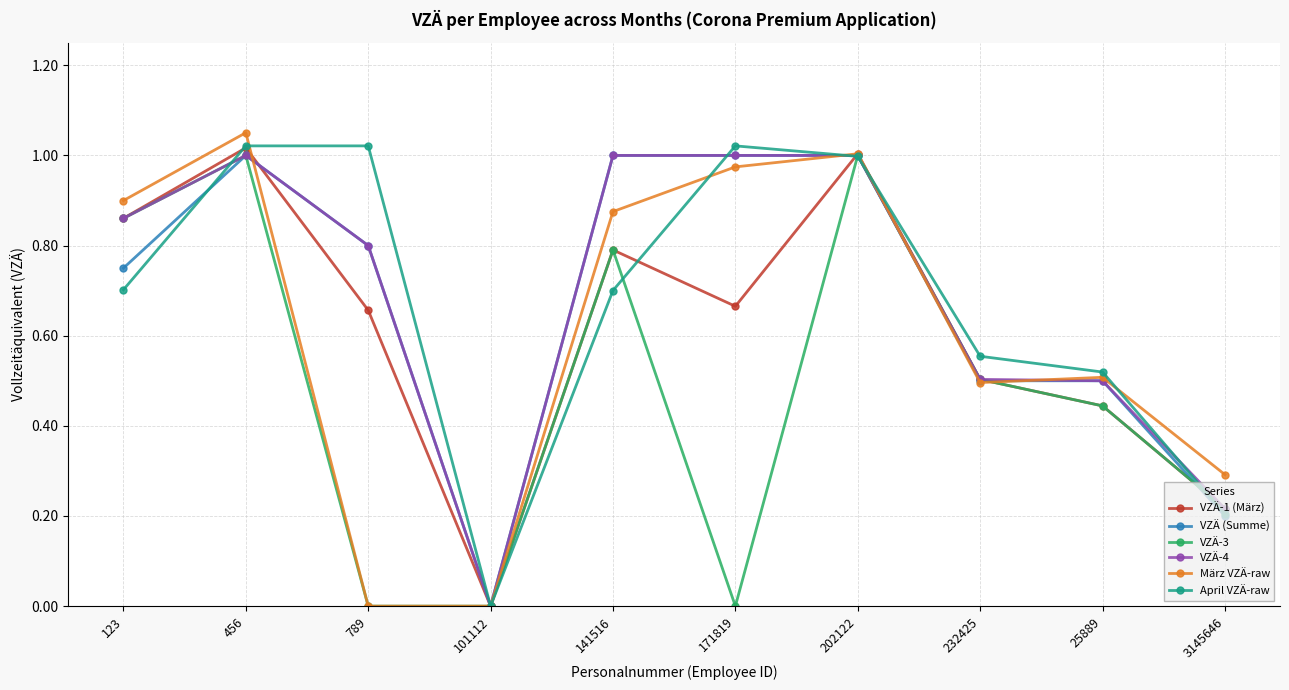

What is the total value across all series at 789?

3.3